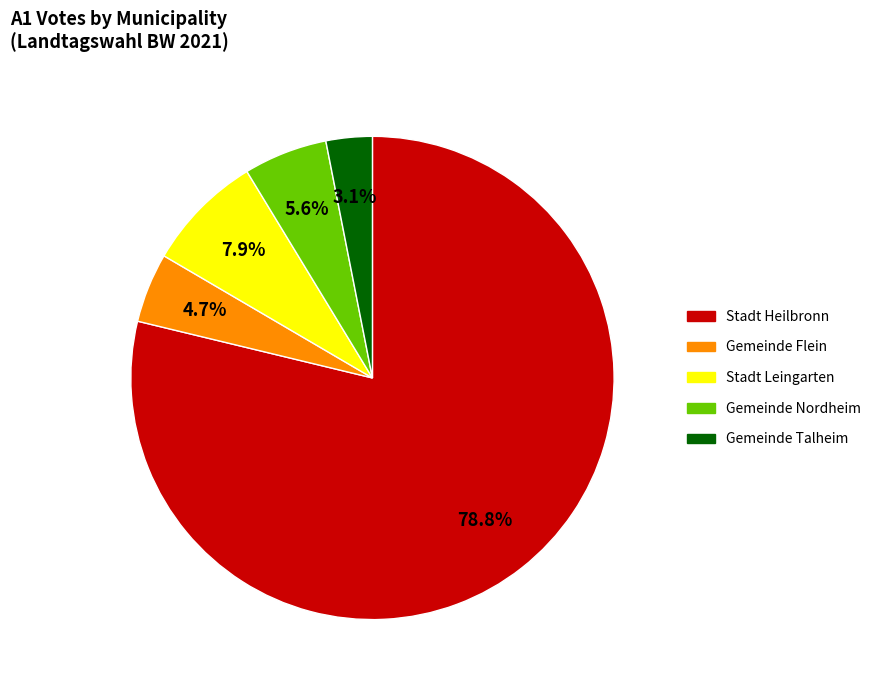

Rank the categories by value from highest to lowest.

Stadt Heilbronn, Stadt Leingarten, Gemeinde Nordheim, Gemeinde Flein, Gemeinde Talheim